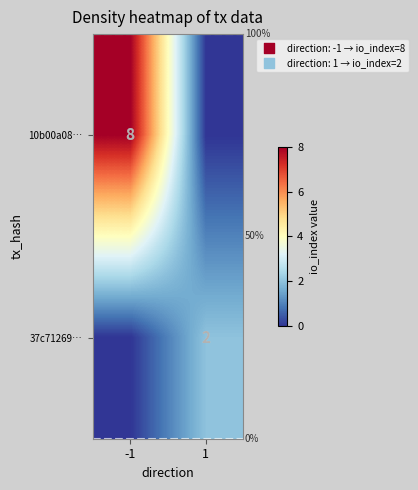

Is the value of 37c71269… at 1 greater than the value of 10b00a08… at -1?

No